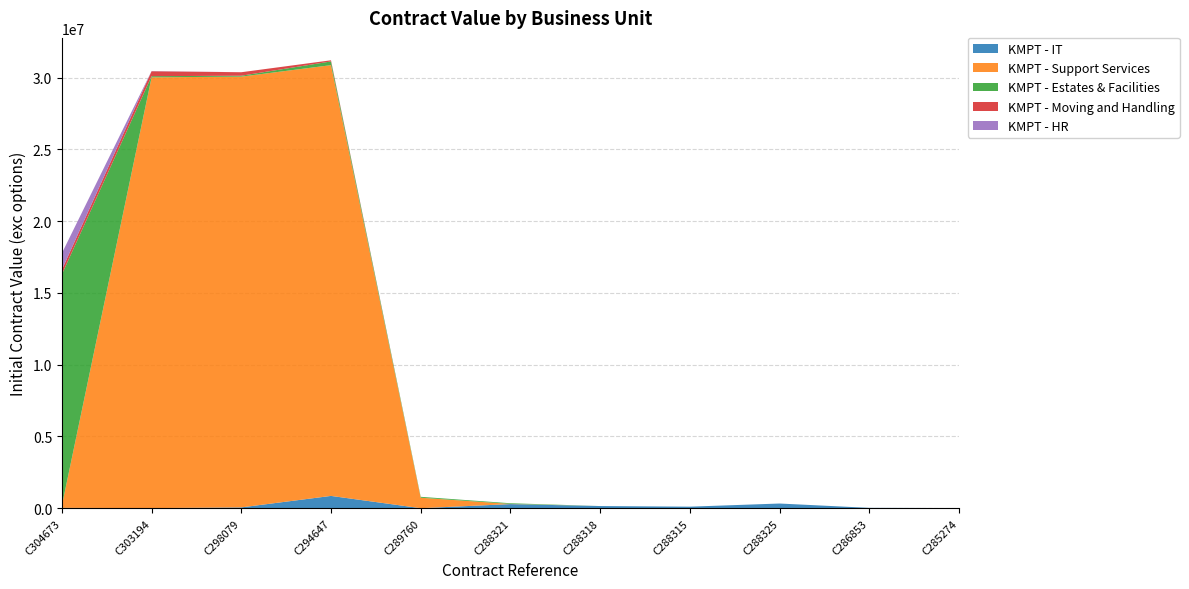

Reading right to left, list all the values displayed in this chart.

KMPT - IT: 15228.0	28773.0	330725.3	112000.0	154736.8	291211.6	6000.0	860880.0	61219.0	12000.0	29933.5
KMPT - Support Services: 0.0	0.0	0.0	0.0	0.0	12000.0	728398.0	30000000.0	30000000.0	30000000.0	150000.0
KMPT - Estates & Facilities: 0.0	0.0	0.0	0.0	0.0	46771.0	63891.0	258375.7	63960.0	80000.0	16108228.0
KMPT - Moving and Handling: 0.0	0.0	0.0	0.0	0.0	0.0	0.0	80000.0	242361.5	343923.0	321755.5
KMPT - HR: 0.0	0.0	0.0	0.0	0.0	0.0	0.0	0.0	0.0	15228.0	1150000.0